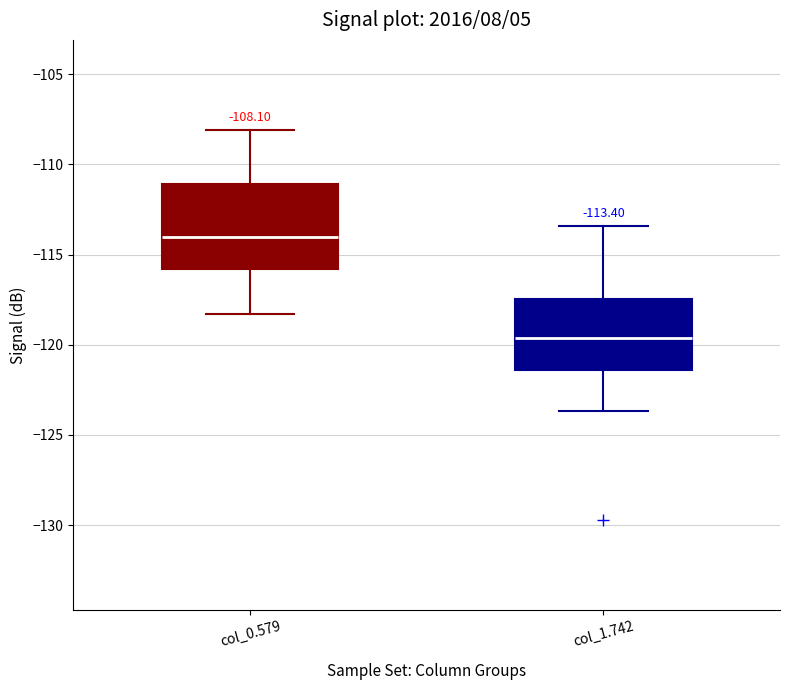

Which box's median line is the highest?

col_0.579